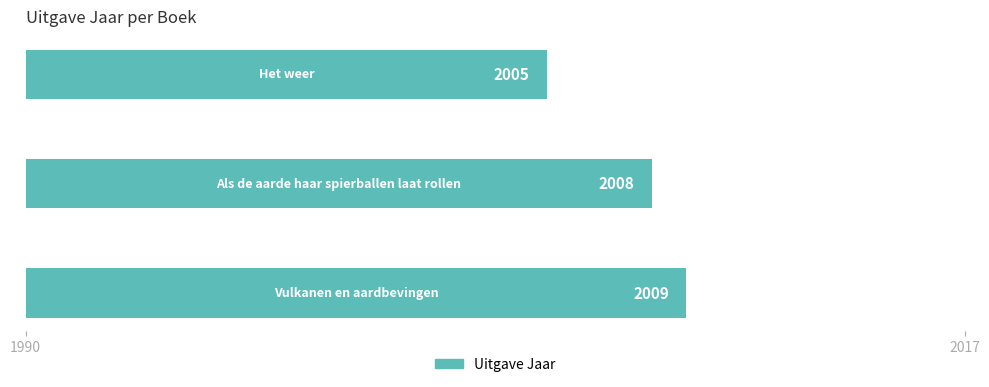

What is the difference between the maximum and minimum values?

4